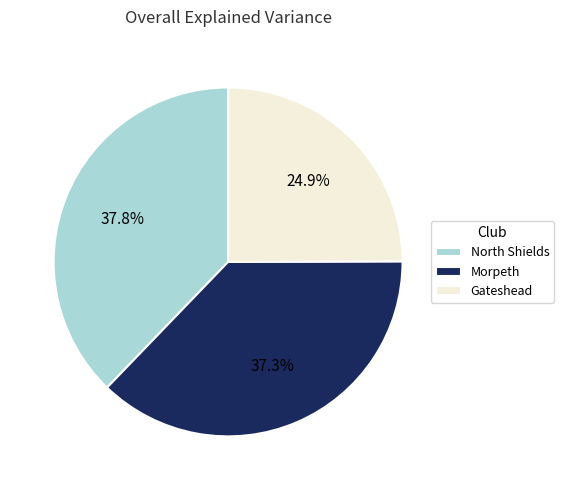

To the nearest percent, what is the average slice percentage?

33%